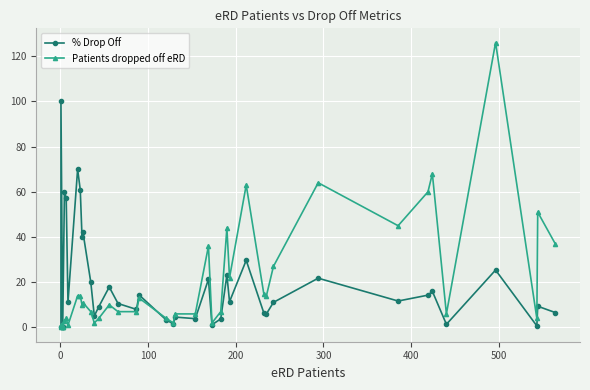

List the series in order of their overall mean, lowest first.

% Drop Off, Patients dropped off eRD